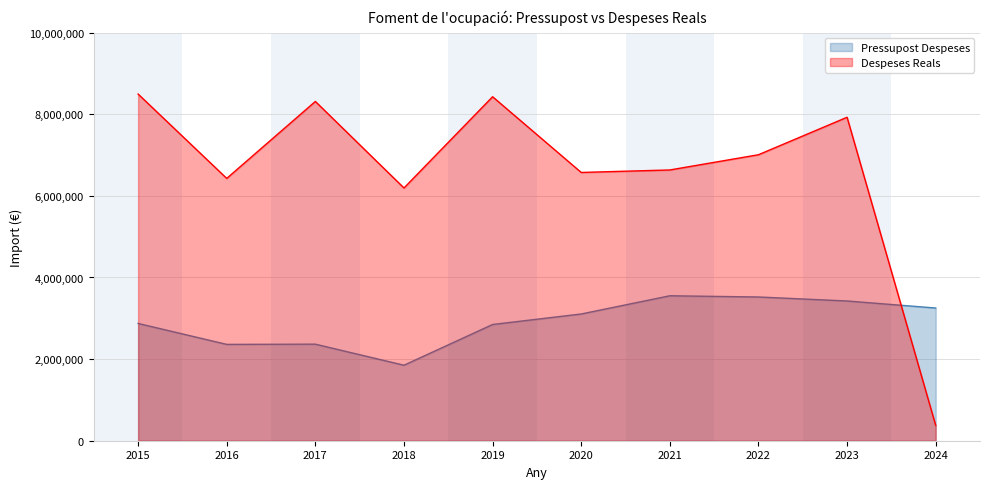

What is the minimum value for Despeses Reals?

376194.4